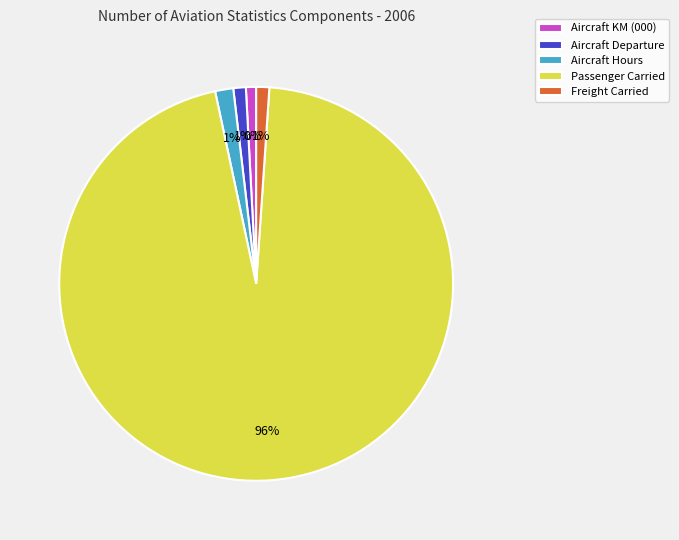

To the nearest percent, what is the average slice percentage?

20%